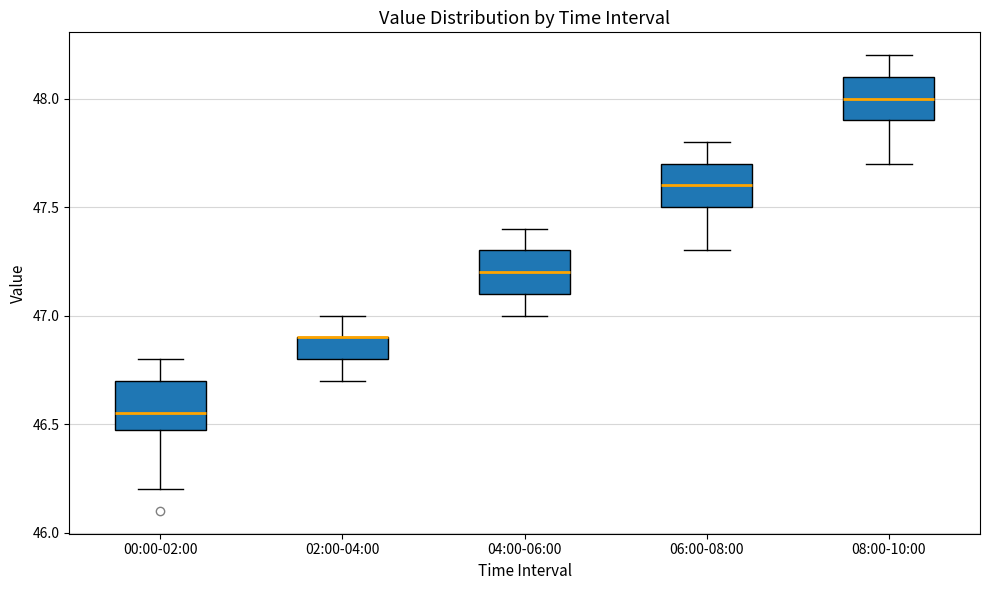

Reading left to right, transcribe this box plot: for each box, give where its median line is, the range the box spans, and where its two whiskers end, as read against the y-axis. The values are not printed on the chart, so give them approximately, as read against the axis.

00:00-02:00: median 46.55, box 46.50 to 46.70, whiskers 46.20 to 46.80
02:00-04:00: median 46.90 (drawn on the box's upper edge), box 46.80 to 46.90, whiskers 46.70 to 47.00
04:00-06:00: median 47.20, box 47.10 to 47.30, whiskers 47.00 to 47.40
06:00-08:00: median 47.60, box 47.50 to 47.70, whiskers 47.30 to 47.80
08:00-10:00: median 48.00, box 47.90 to 48.10, whiskers 47.70 to 48.20